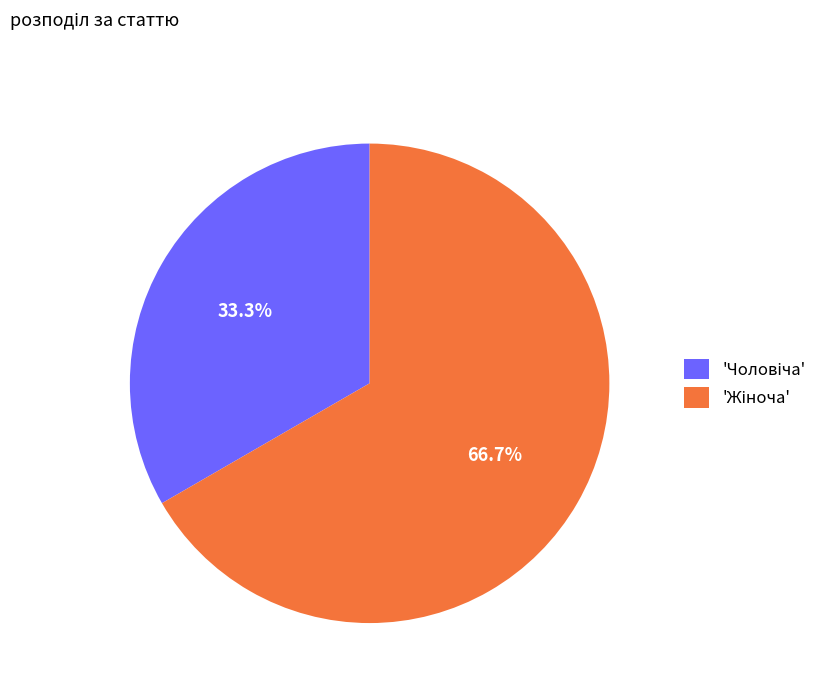

Is there any slice that represents more than half of the pie?

Yes